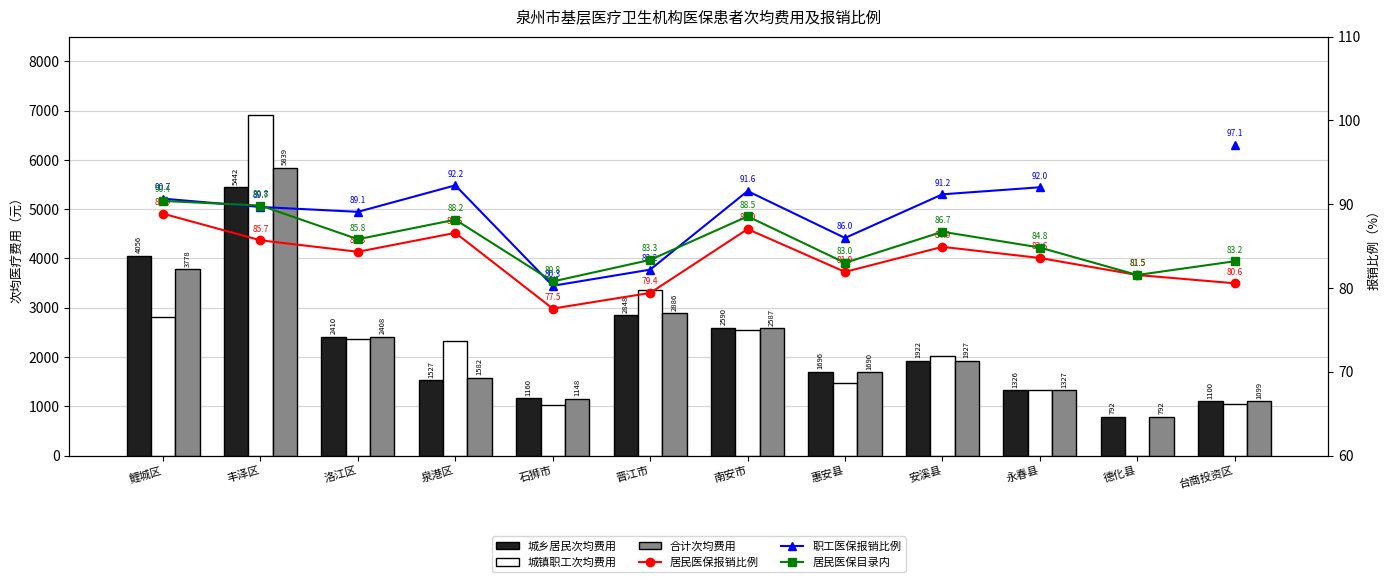

Rank the series at 洛江区 from lowest to highest value.

居民医保报销比例, 居民医保目录内, 职工医保报销比例, 城镇职工次均费用, 合计次均费用, 城乡居民次均费用